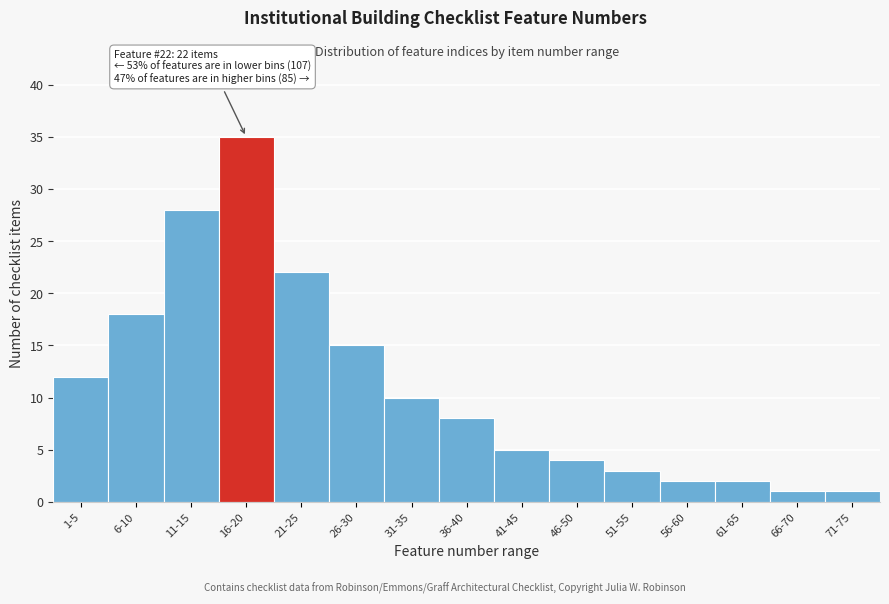

Reading left to right, list all the values displayed in this chart.

1-5=12	6-10=18	11-15=28	16-20=35	21-25=22	26-30=15	31-35=10	36-40=8	41-45=5	46-50=4	51-55=3	56-60=2	61-65=2	66-70=1	71-75=1